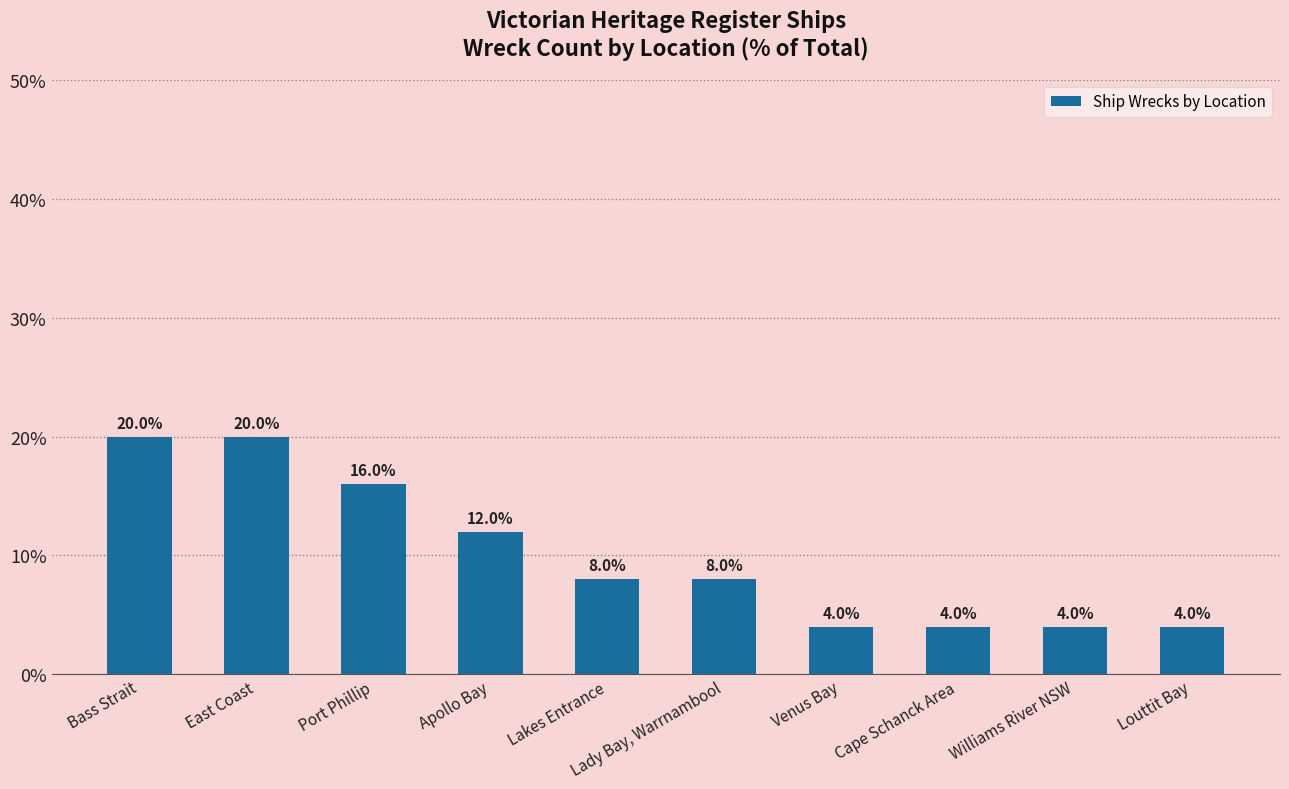

What is the average value?

10